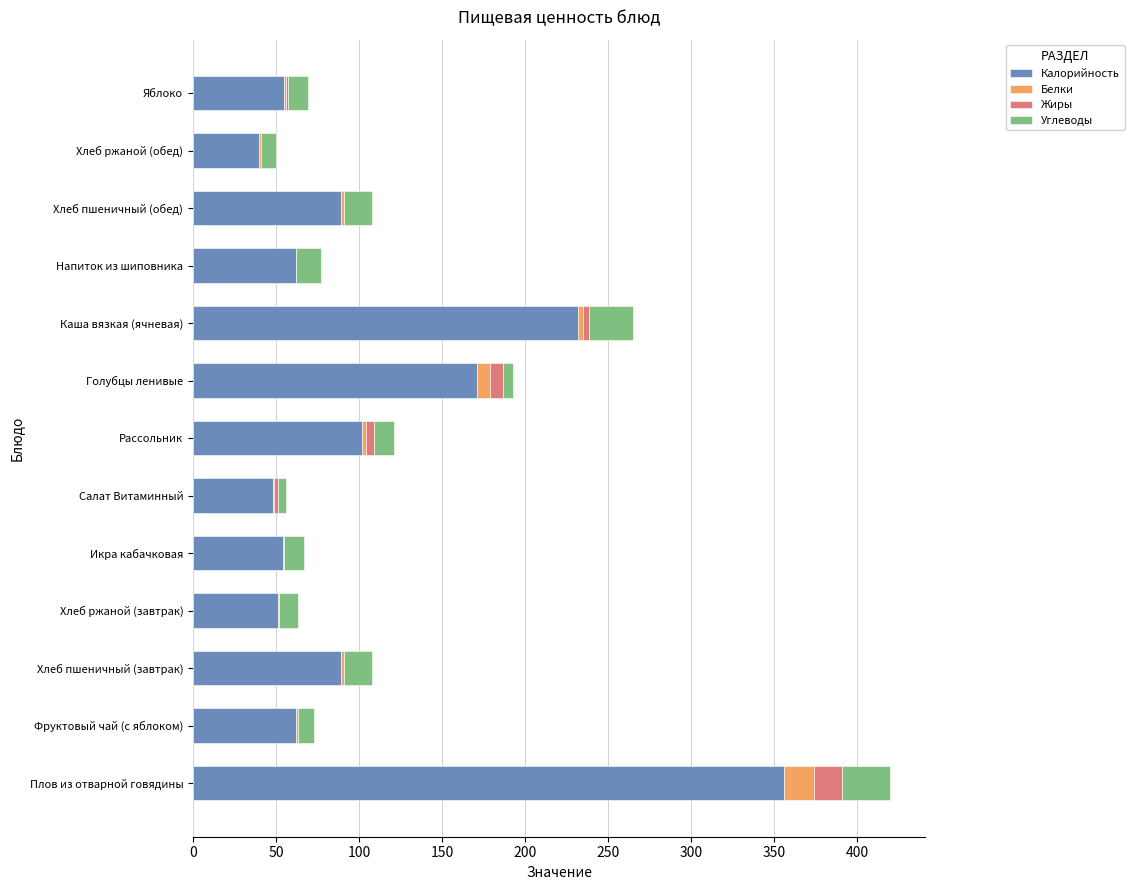

What are all the series names shown in the legend?

Калорийность, Белки, Жиры, Углеводы